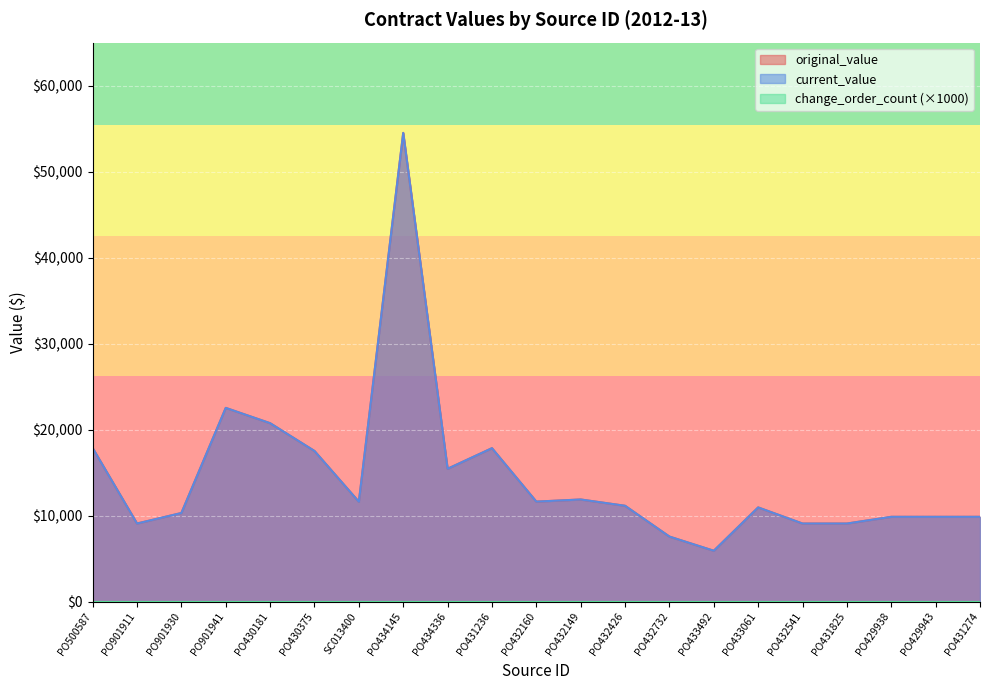

Rank the series by their maximum value, from highest to lowest.

original_value, current_value